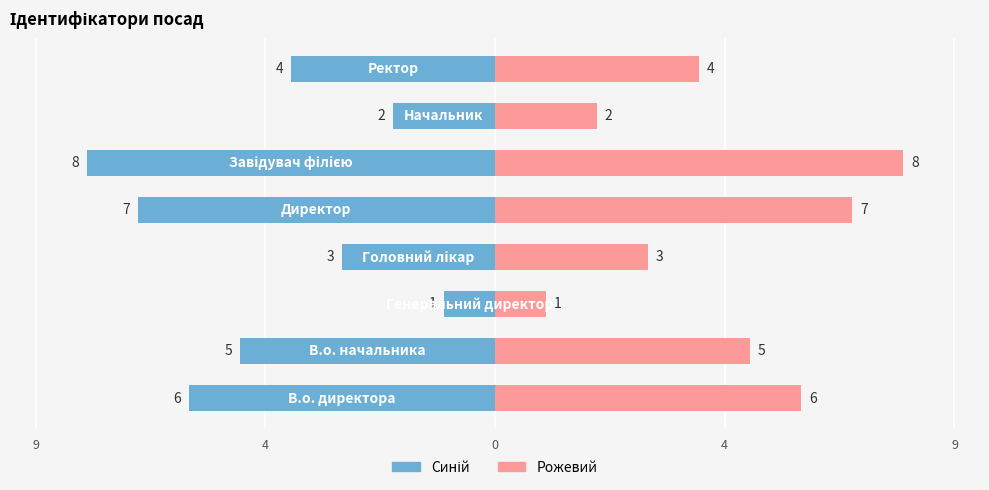

Rank the series by their maximum value, from lowest to highest.

Ліво (синій), Право (рожевий)